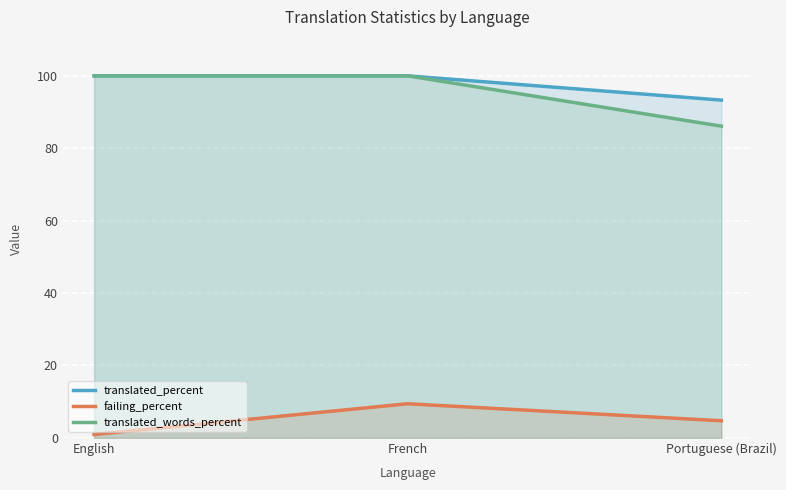

What is the label of the 2nd point from the left?

French